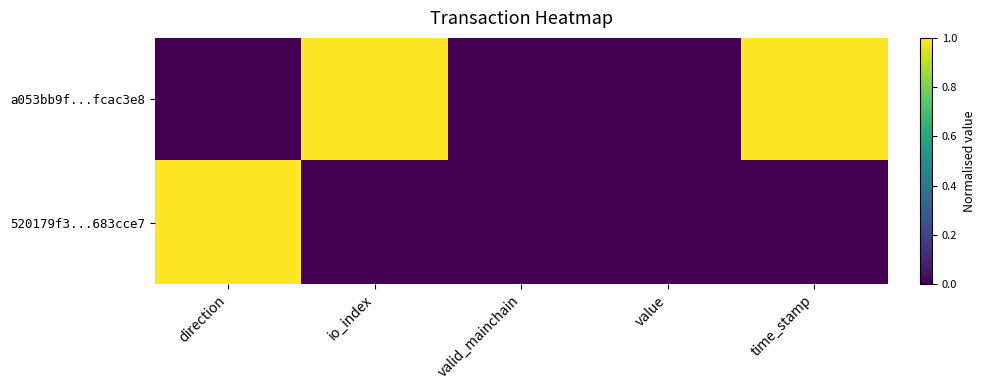

Which series has the largest range (max minus min)?

a053bb9f...fcac3e8